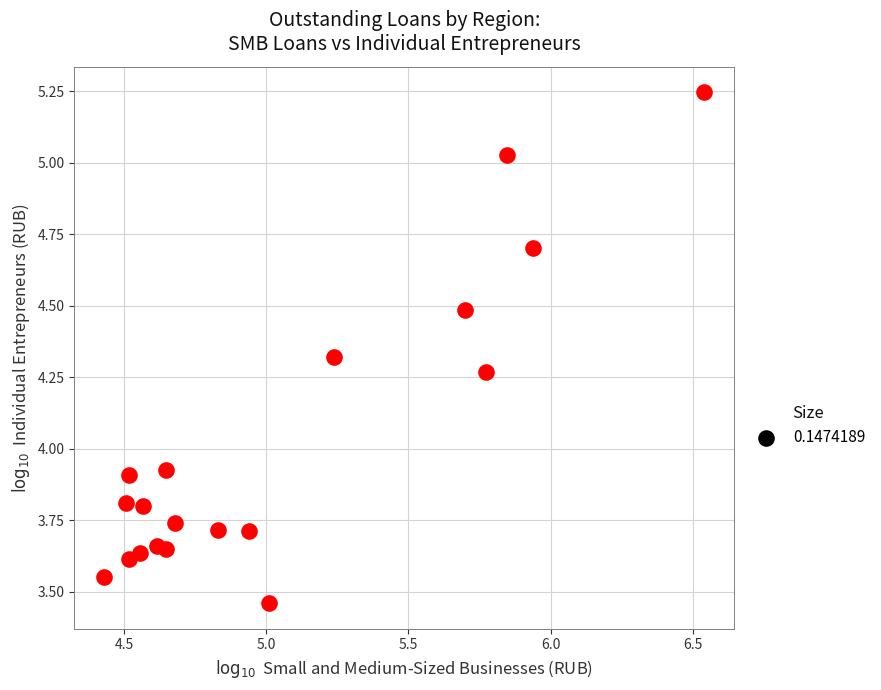

What is the range of X values (max minus min)?

2.1